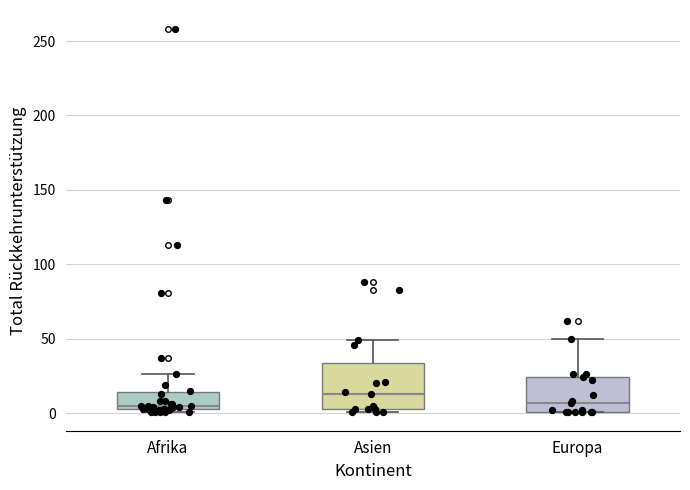

Reading left to right, transcribe this box plot: for each box, give where its median line is, the range the box spans, and where its two whiskers end, as read against the y-axis. The values are not printed on the chart, so give them approximately, as read against the axis.

Afrika: median 5 (just above the box's lower edge), box 5 to 15, whiskers 0 to 25
Asien: median 15, box 5 to 35, whiskers 0 to 50
Europa: median 5, box 0 to 25, whiskers 0 to 50